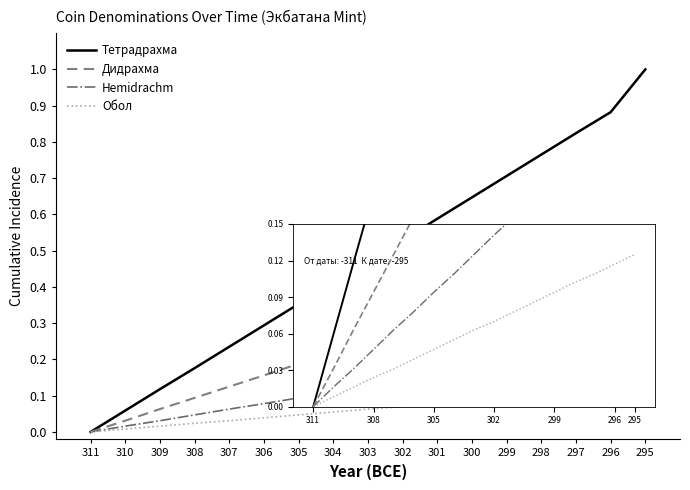

The Hemidrachm series shows 0.2 at 299. True or false?

True